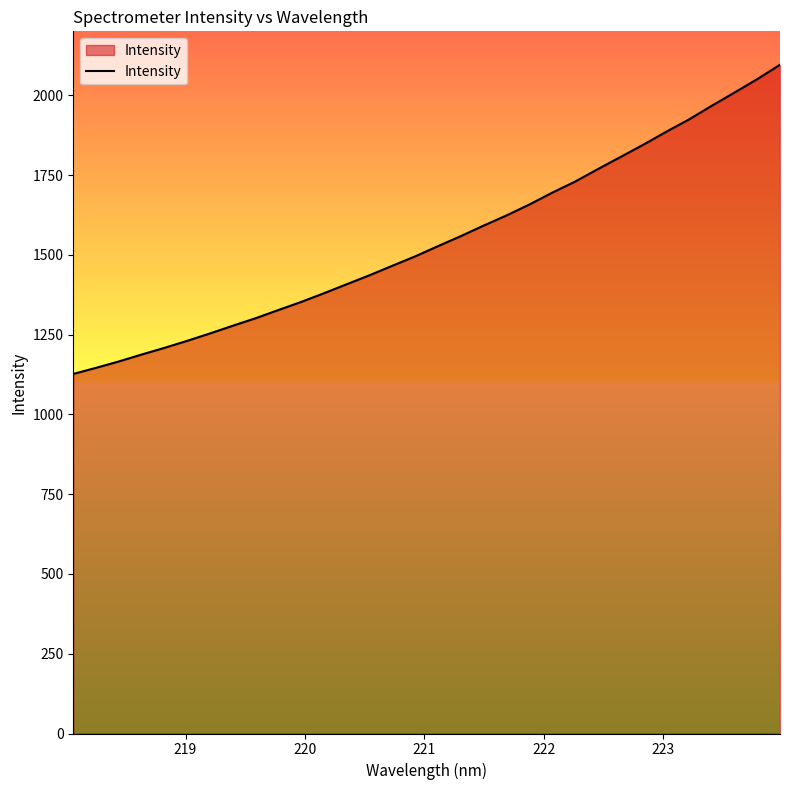

What is the smallest value displayed?

1127.0